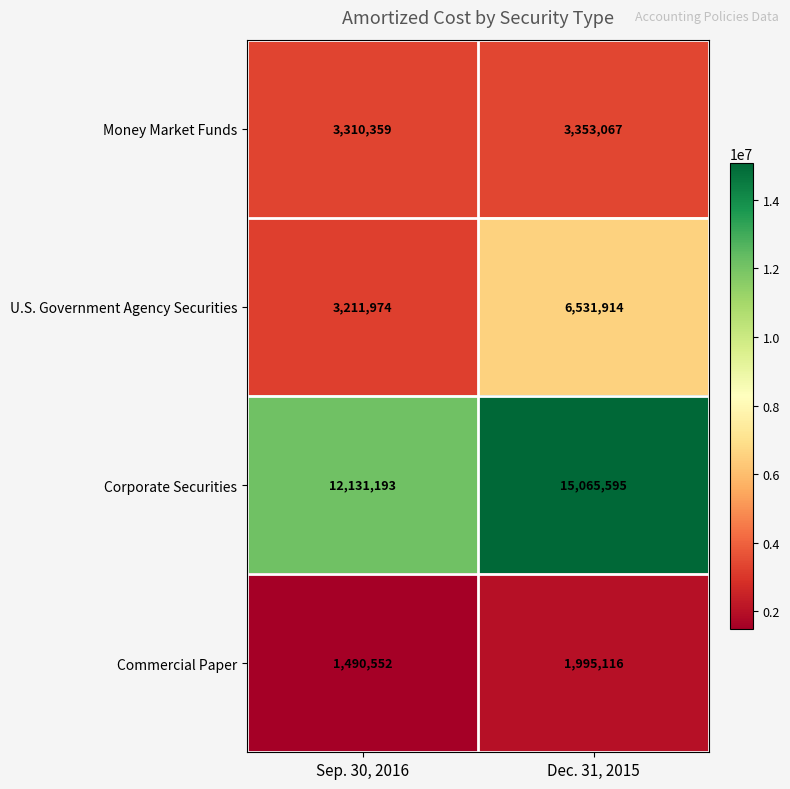

Reading left to right, extract all data points from this chart.

Money Market Funds: 3310359	3353067
U.S. Government Agency Securities: 3211974	6531914
Corporate Securities: 12131193	15065595
Commercial Paper: 1490552	1995116